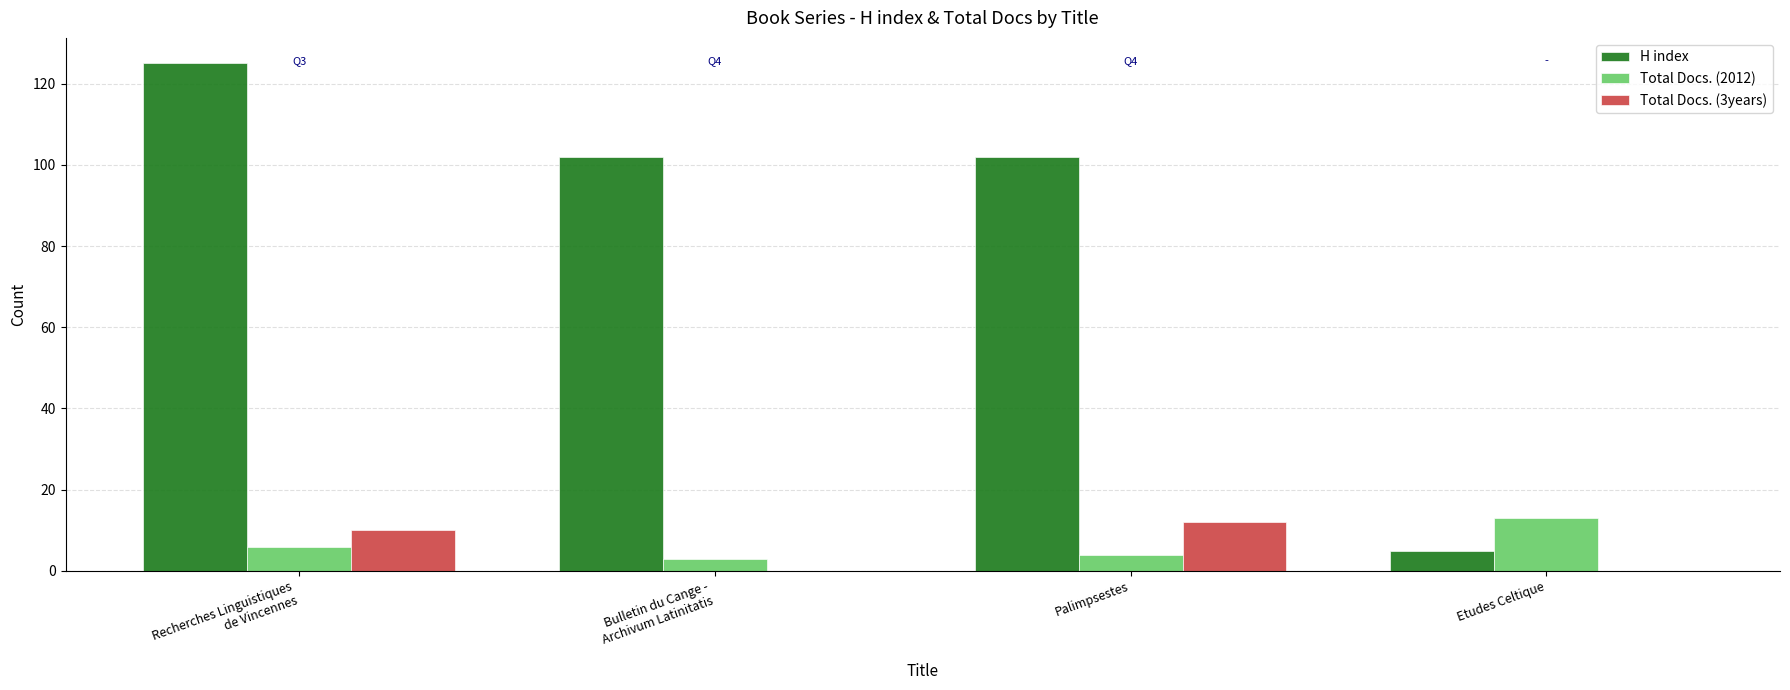

How many groups of bars are there?

4